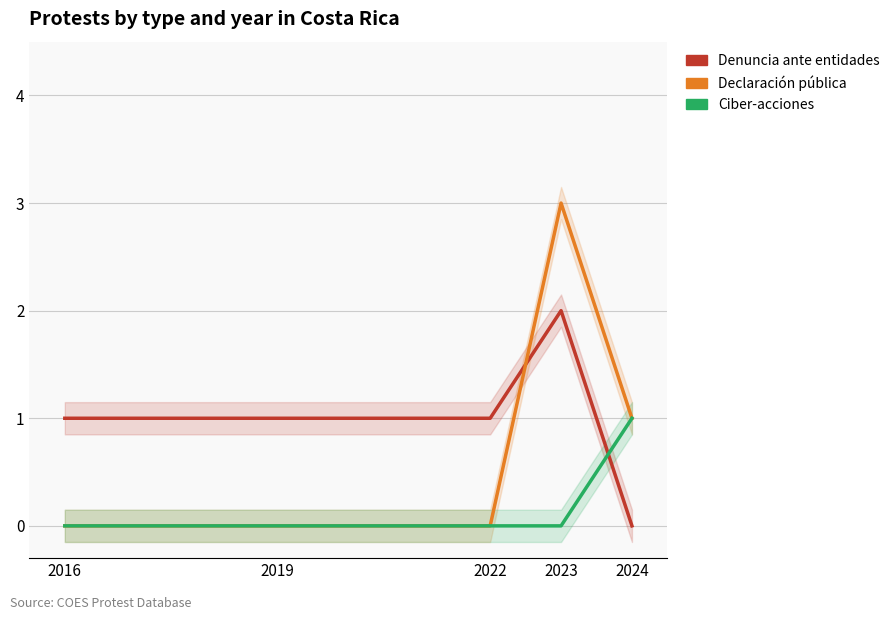

What are all the series names shown in the legend?

Denuncia ante entidades, Declaración pública, Ciber-acciones